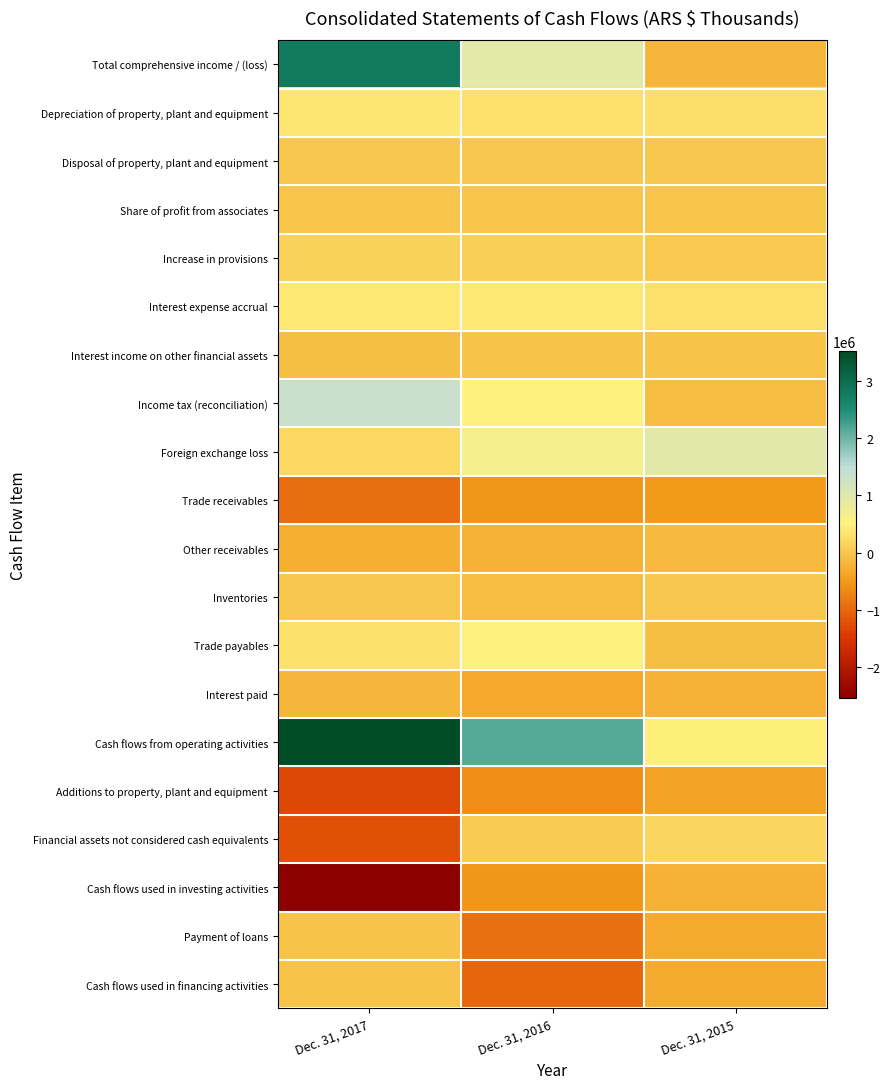

Rank the series by their maximum value, from highest to lowest.

Cash flows from operating activities, Total comprehensive income / (loss), Income tax (reconciliation), Foreign exchange loss, Trade payables, Interest expense accrual, Depreciation of property, plant and equipment, Financial assets not considered cash equivalents, Increase in provisions, Inventories, Disposal of property, plant and equipment, Share of profit from associates, Interest income on other financial assets, Payment of loans, Cash flows used in financing activities, Other receivables, Interest paid, Cash flows used in investing activities, Additions to property, plant and equipment, Trade receivables